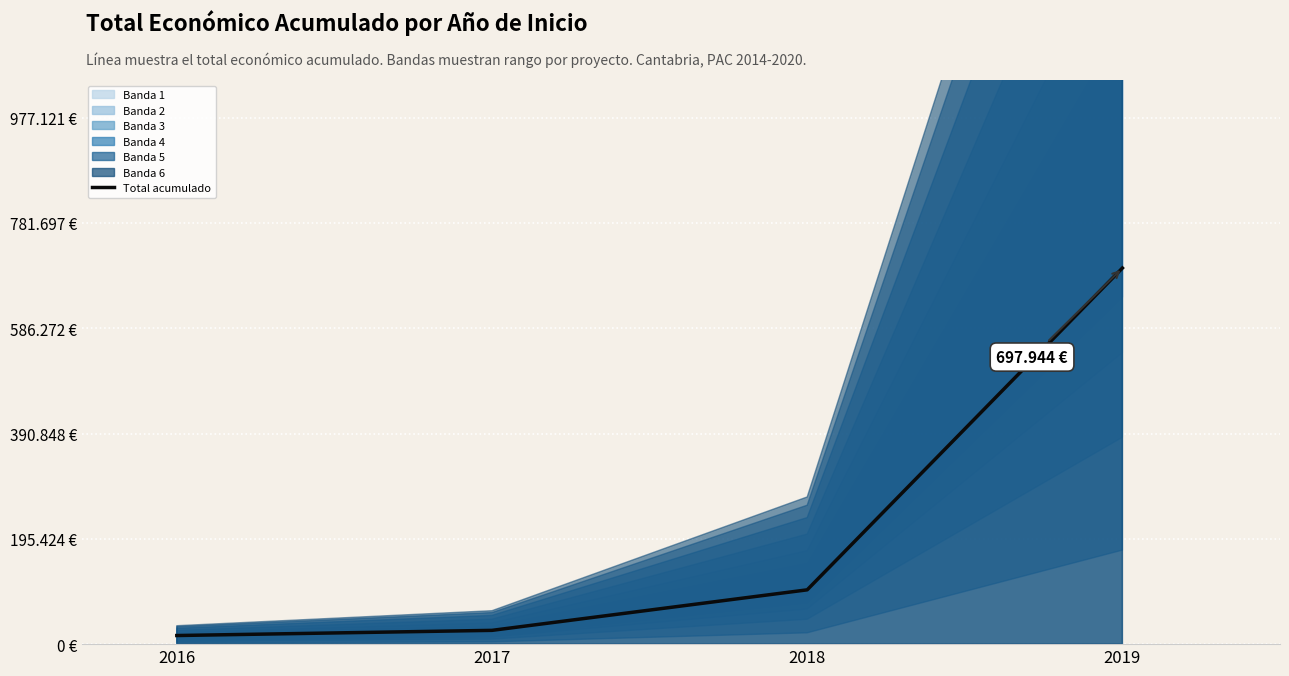

What is the sum of all values?

840277